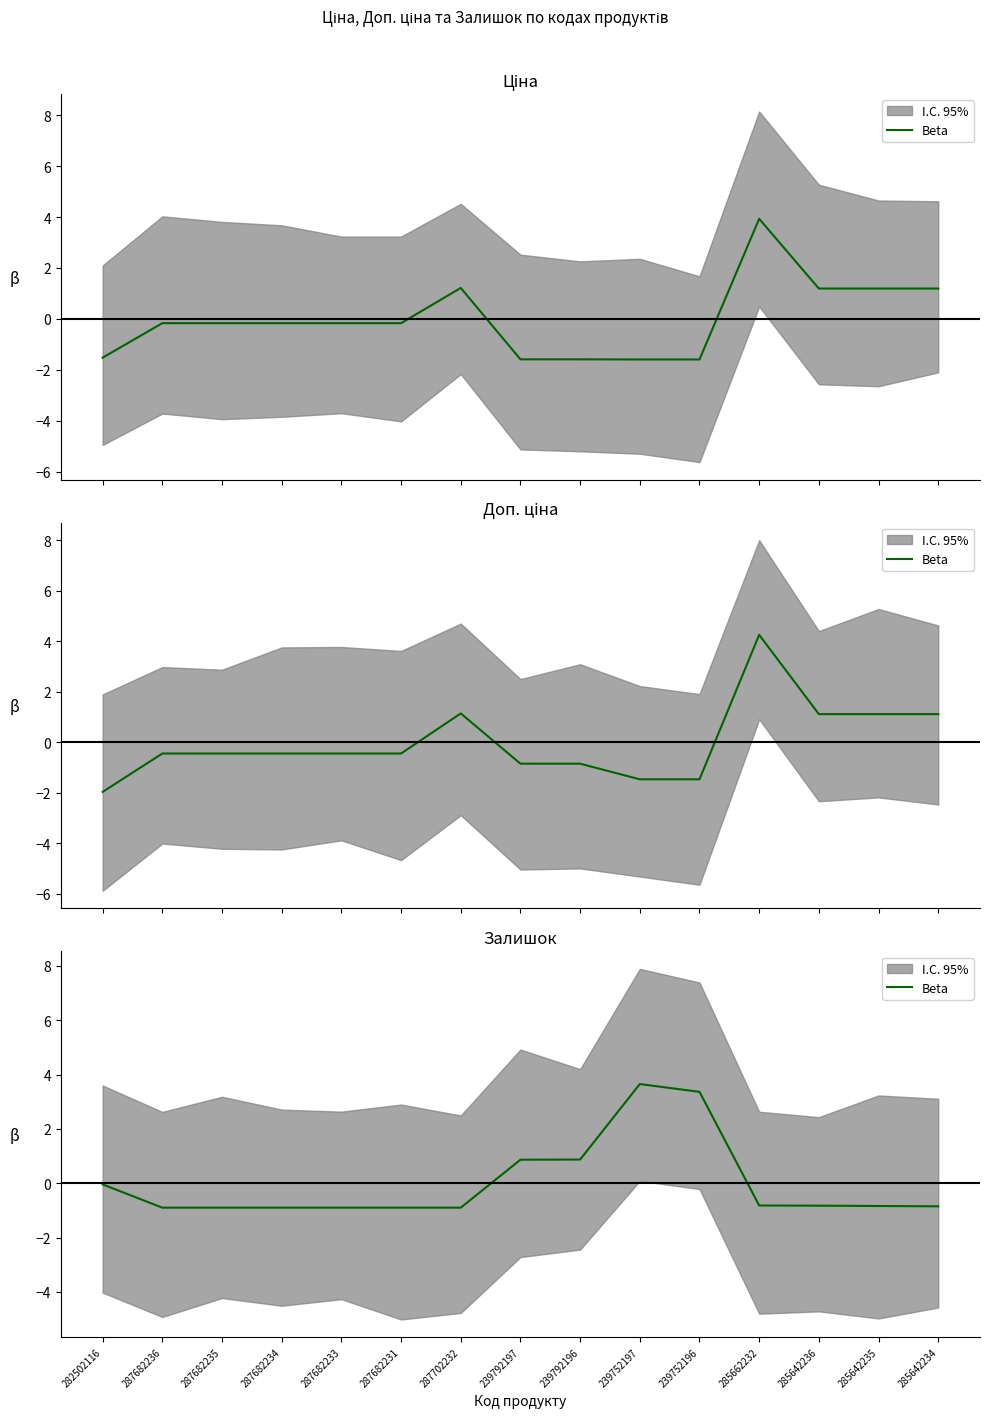

Reading left to right, extract all data points from this chart.

-0.0	-0.9	-0.9	-0.9	-0.9	-0.9	-0.9	0.9	0.9	3.7	3.4	-0.8	-0.8	-0.8	-0.8